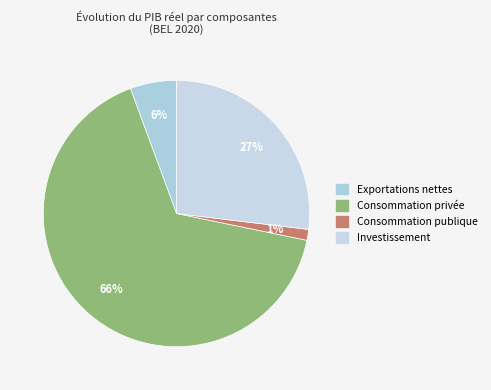

To the nearest percent, what percentage of the pie is Investissement?

27%